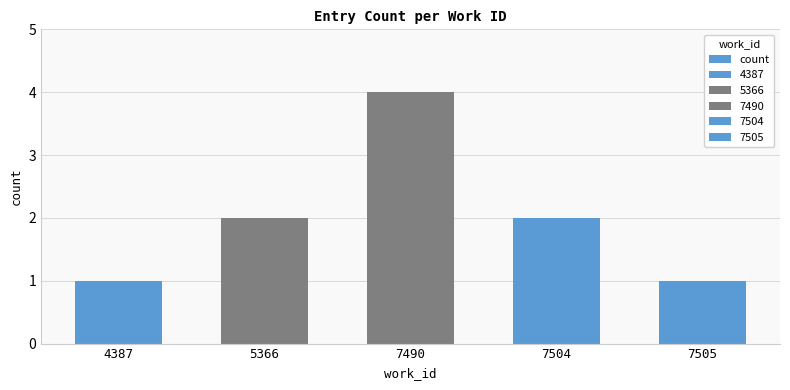

What is the change in value from 5366 to 7490?

+2